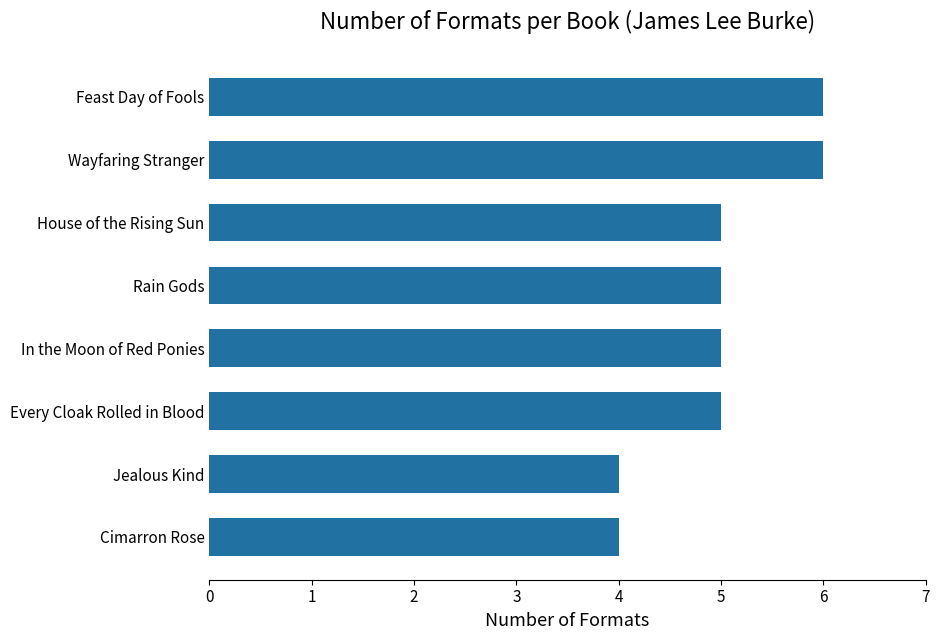

Are the bars horizontal?

Yes